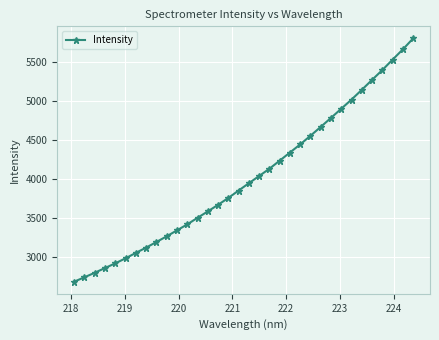

What is the sum of all values?

136510.5